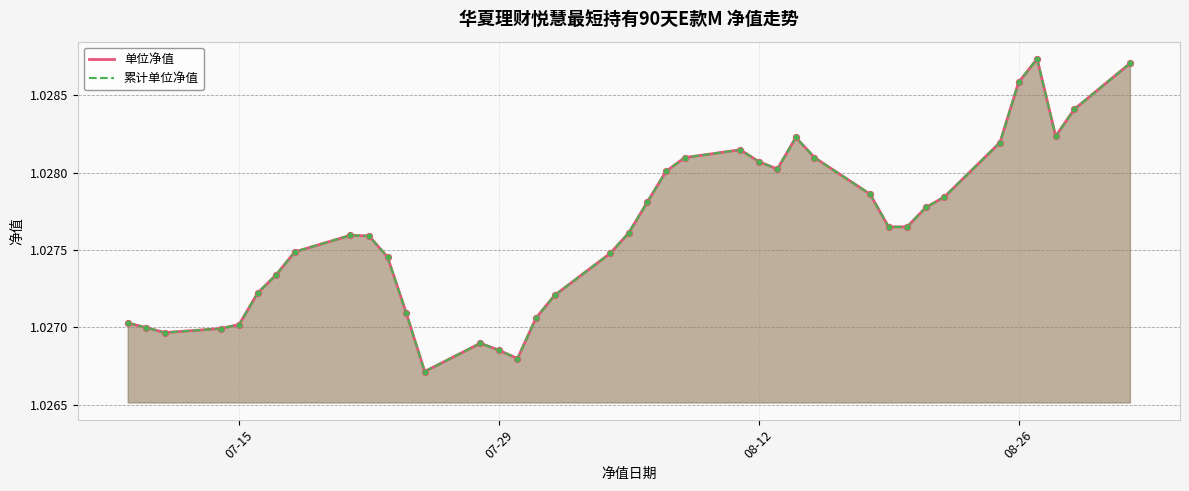

Is the value of 单位净值 at 2025-08-06 greater than the value of 累计单位净值 at 2025-08-19?

Yes